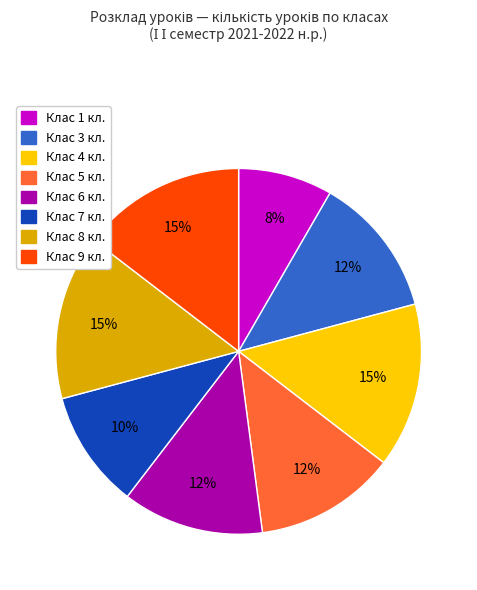

Is there a majority slice in this chart?

No